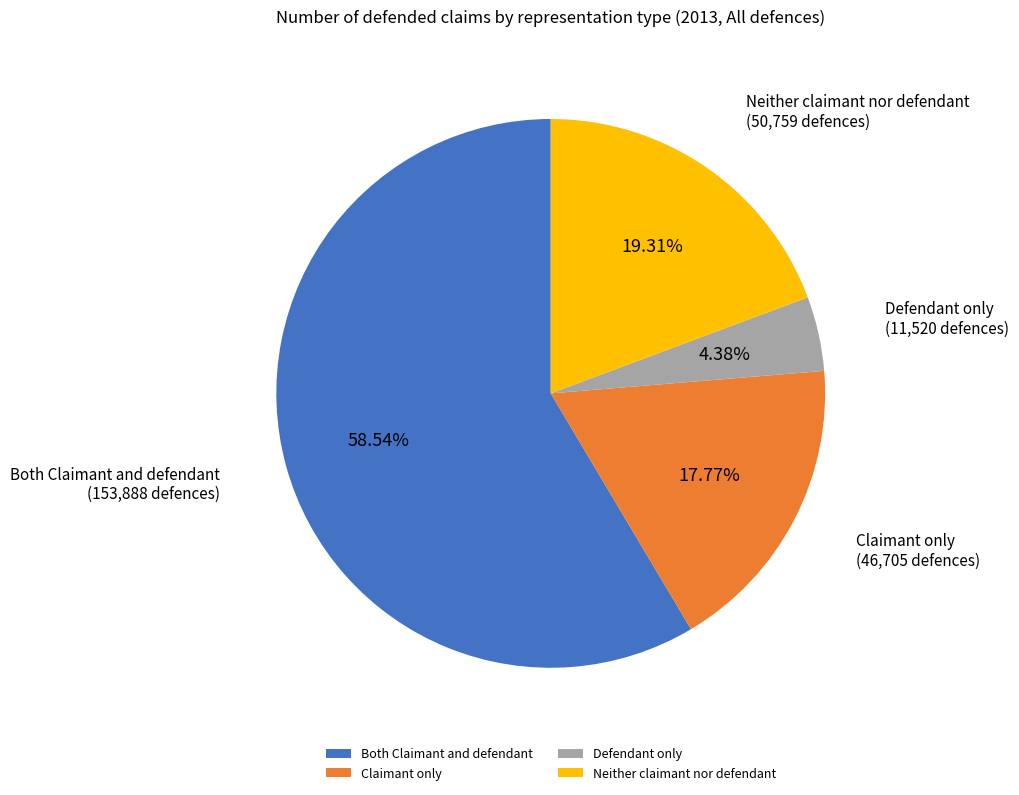

What is the total percentage of Defendant only and Claimant only?

22.1%